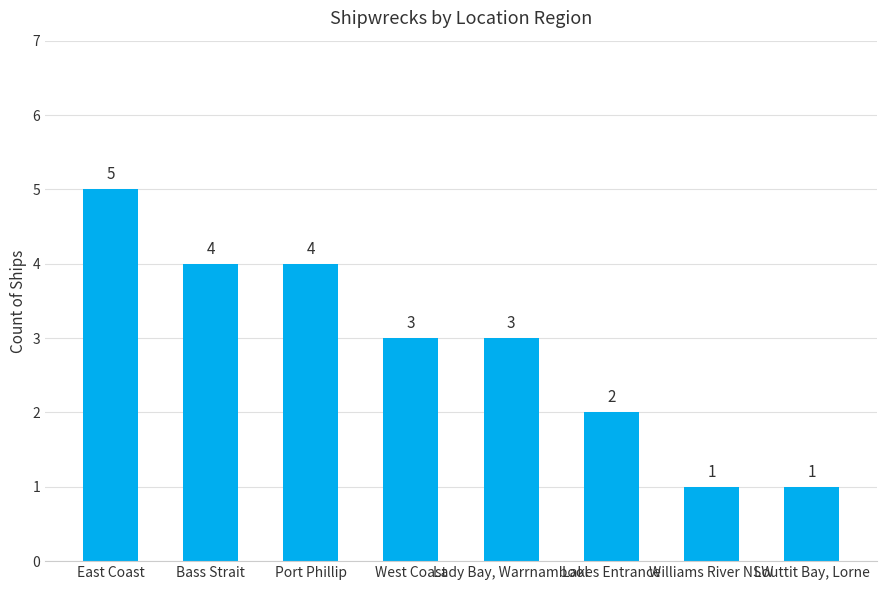

Reading right to left, extract all data points from this chart.

1	1	2	3	3	4	4	5